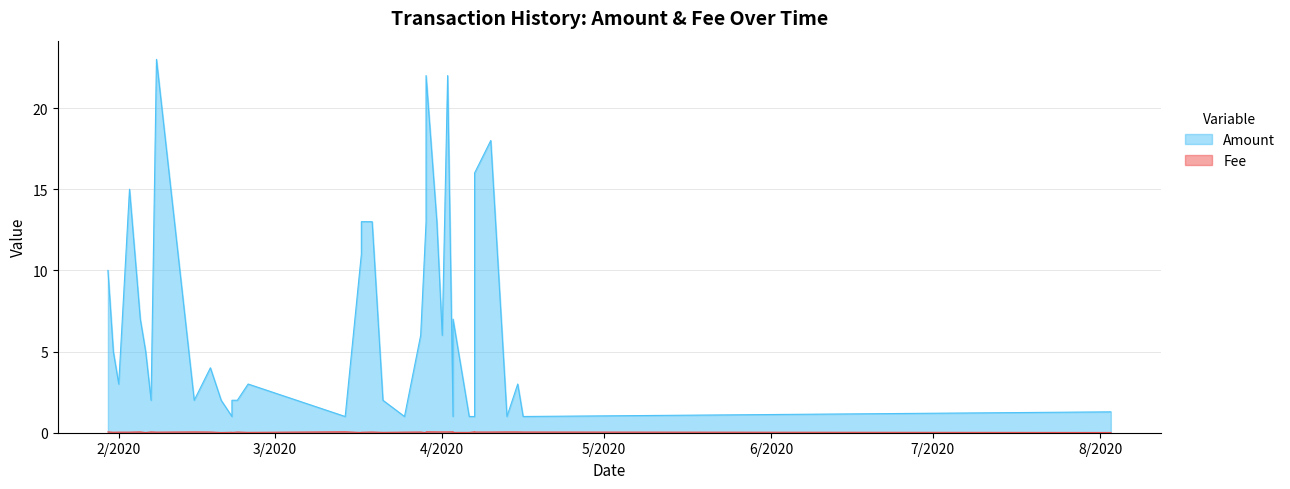

Does the chart have visible grid lines?

Yes